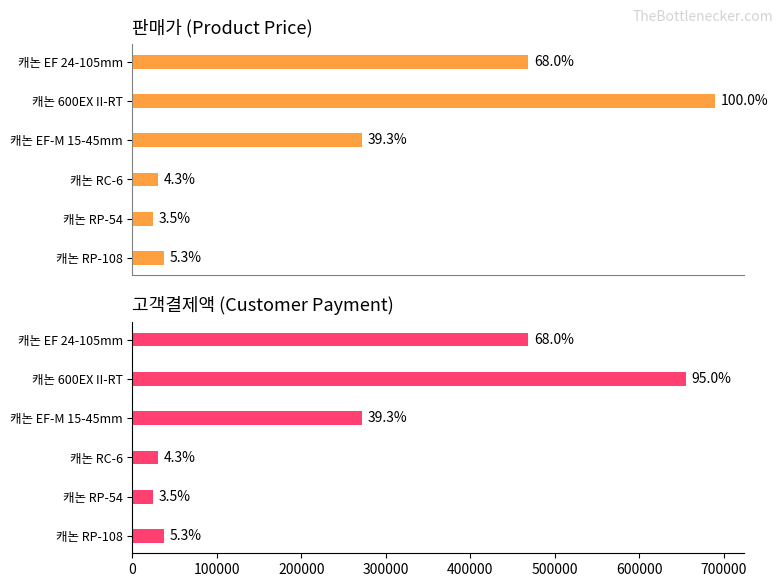

List the series in order of their overall mean, highest first.

판매가, 고객결제액